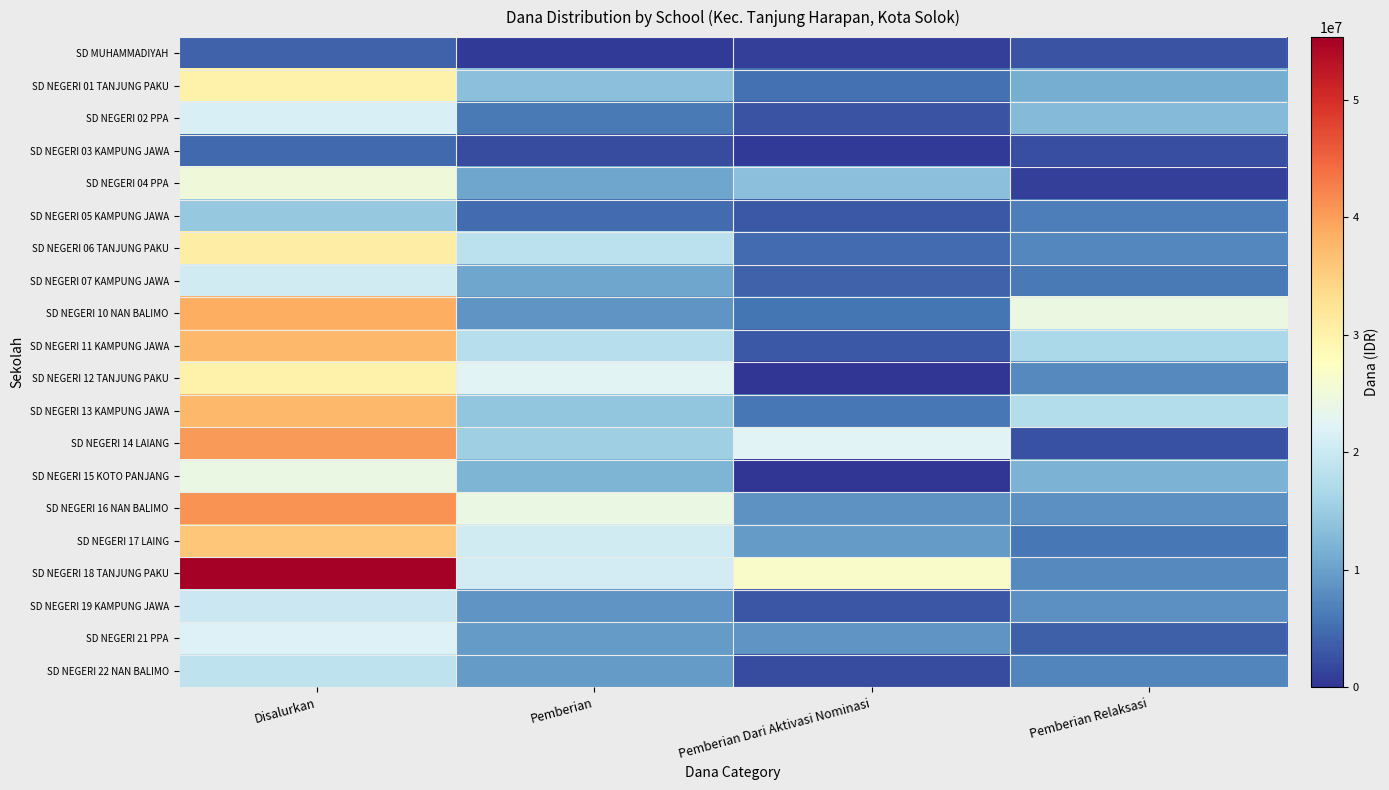

How many data points does each series have?

4